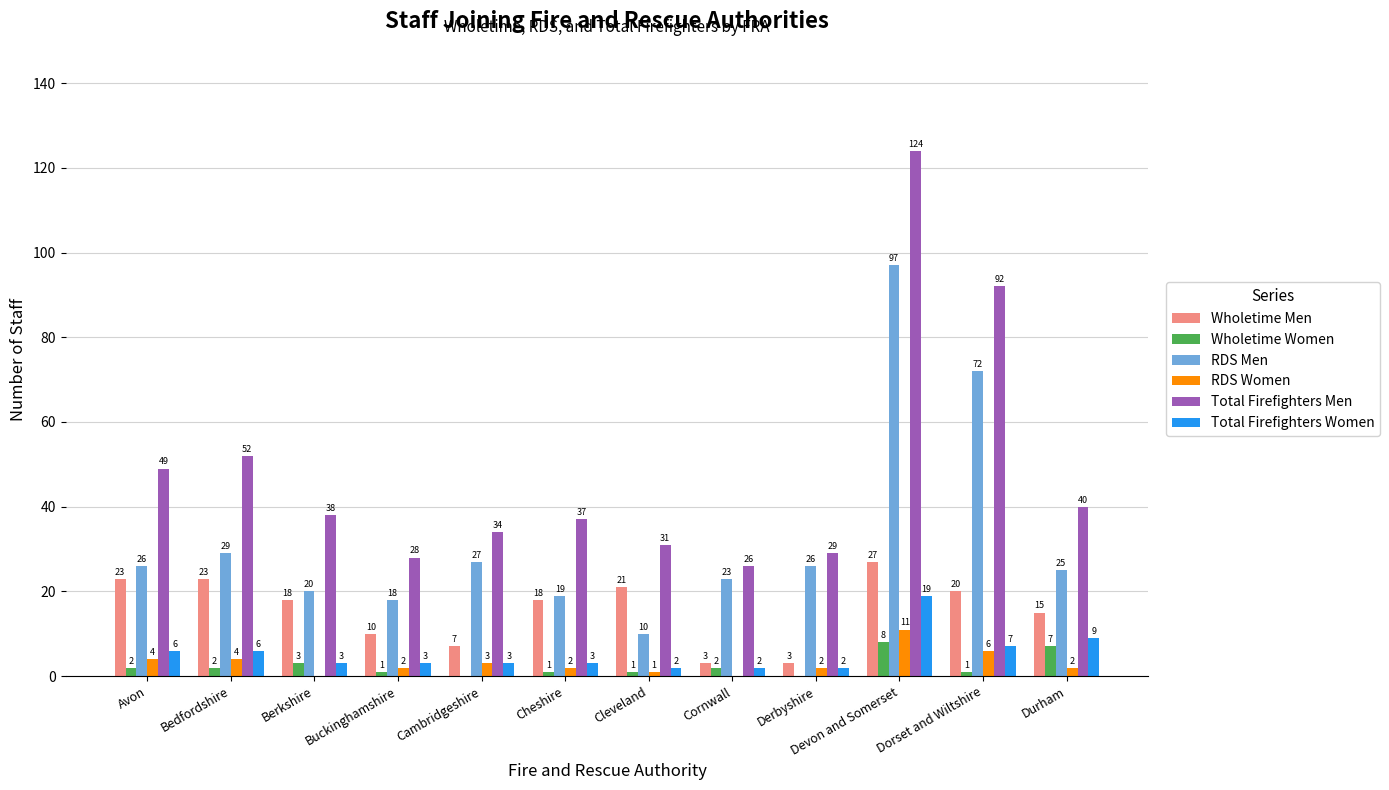

What are all the series names shown in the legend?

Wholetime Men, Wholetime Women, RDS Men, RDS Women, Total Firefighters Men, Total Firefighters Women